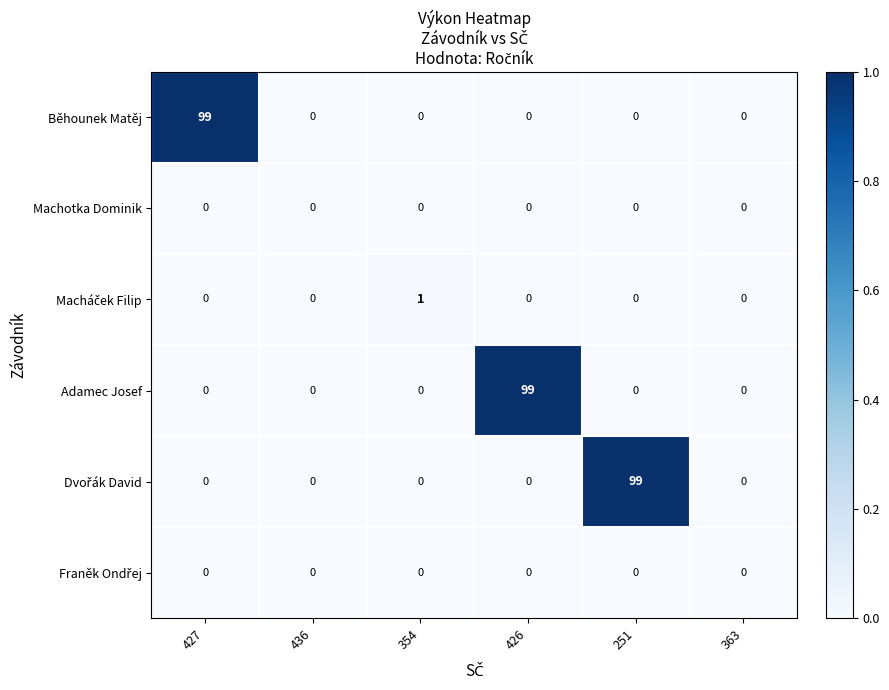

What is the greatest value displayed?

99